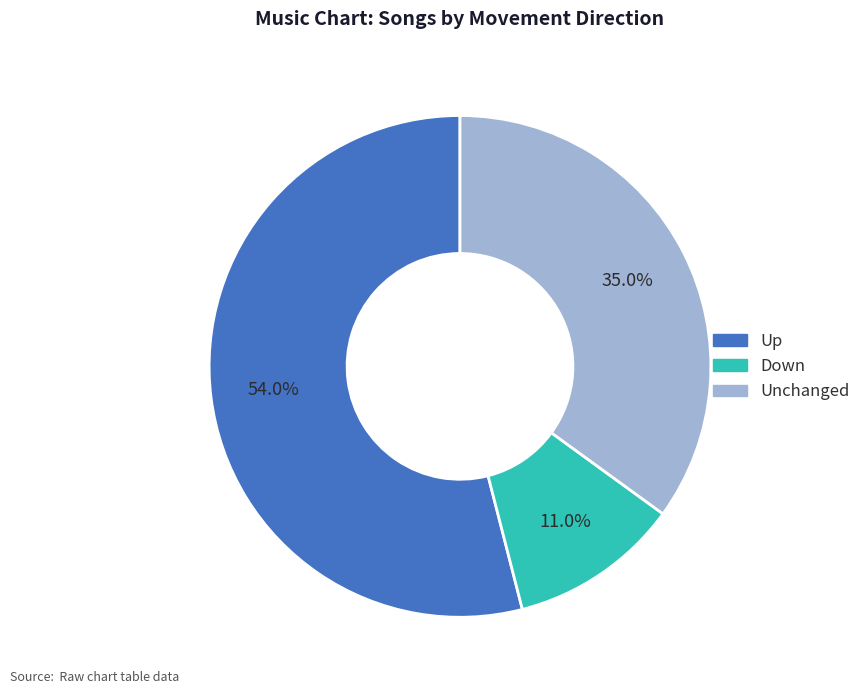

To the nearest percent, what is the difference between the largest and smallest slice percentages?

43%